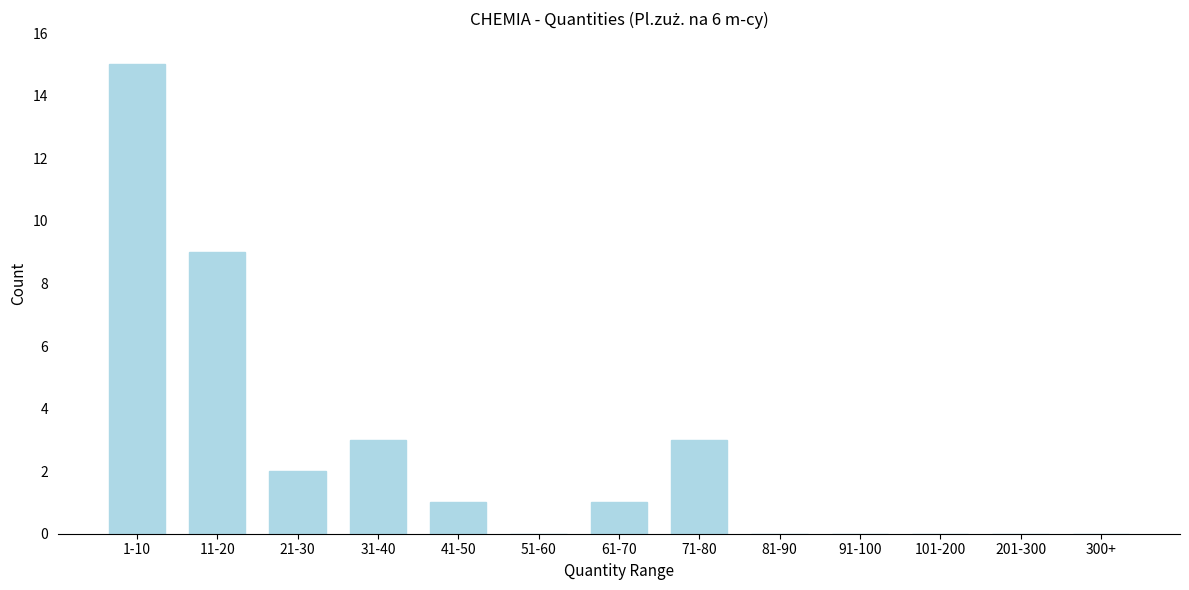

Reading right to left, list all the values displayed in this chart.

300+=0	201-300=0	101-200=0	91-100=0	81-90=0	71-80=3	61-70=1	51-60=0	41-50=1	31-40=3	21-30=2	11-20=9	1-10=15